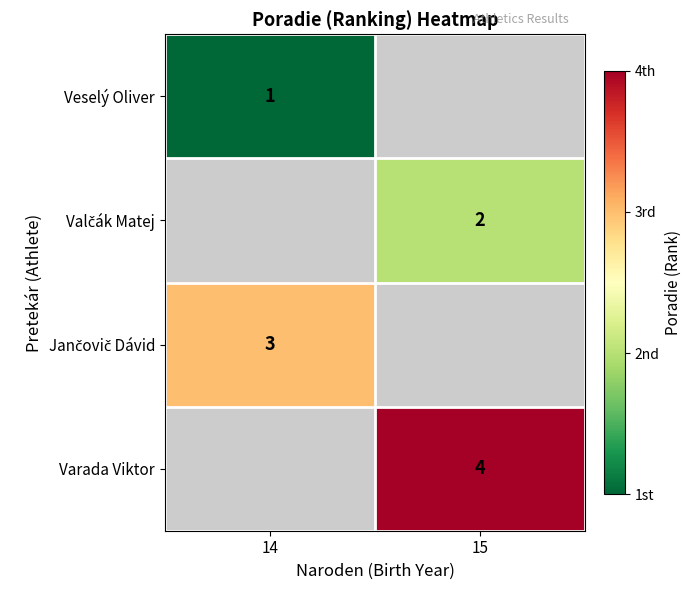

The value of Veselý Oliver at 14 is 0. True or false?

False